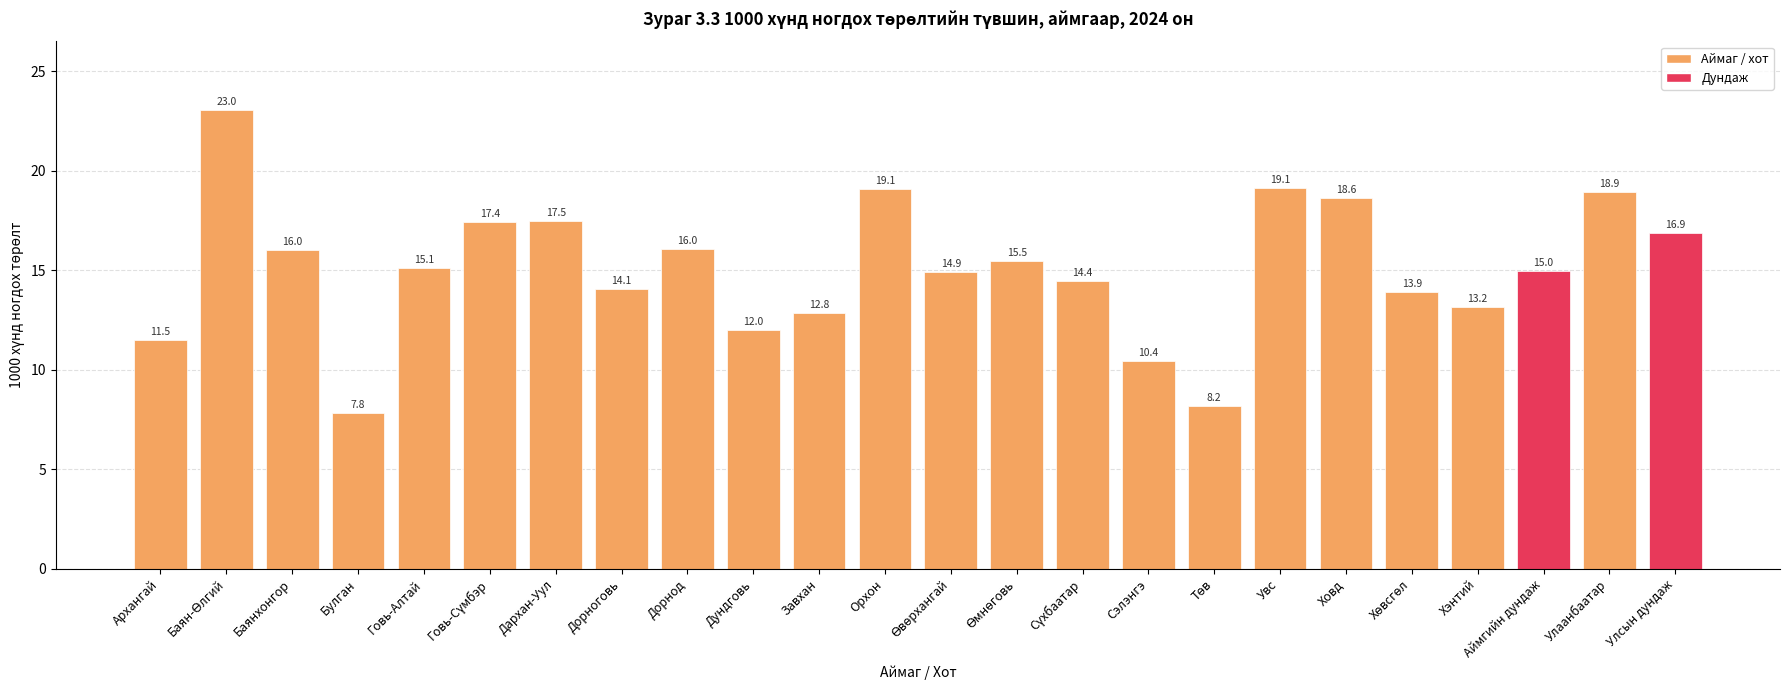

What is the smallest value displayed?

7.8